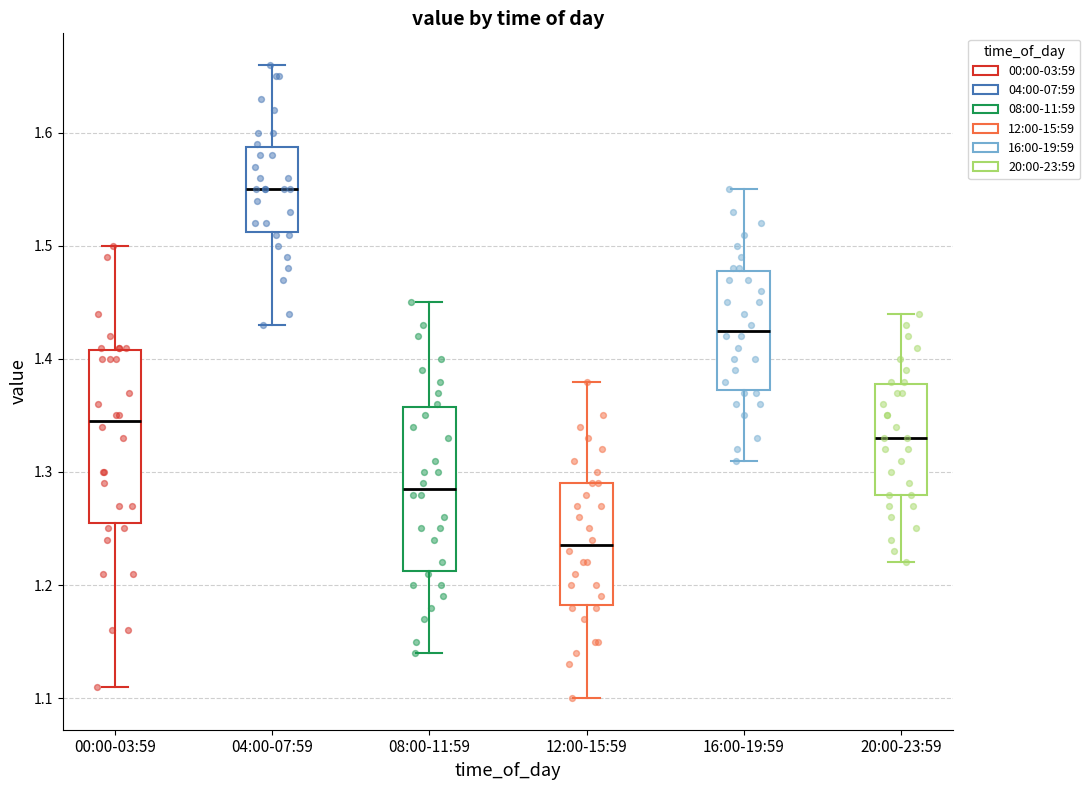

Where is the upper edge of the box for 12:00-15:59 on the y-axis? The values are not printed on the chart, so give them approximately, as read against the axis.

1.29